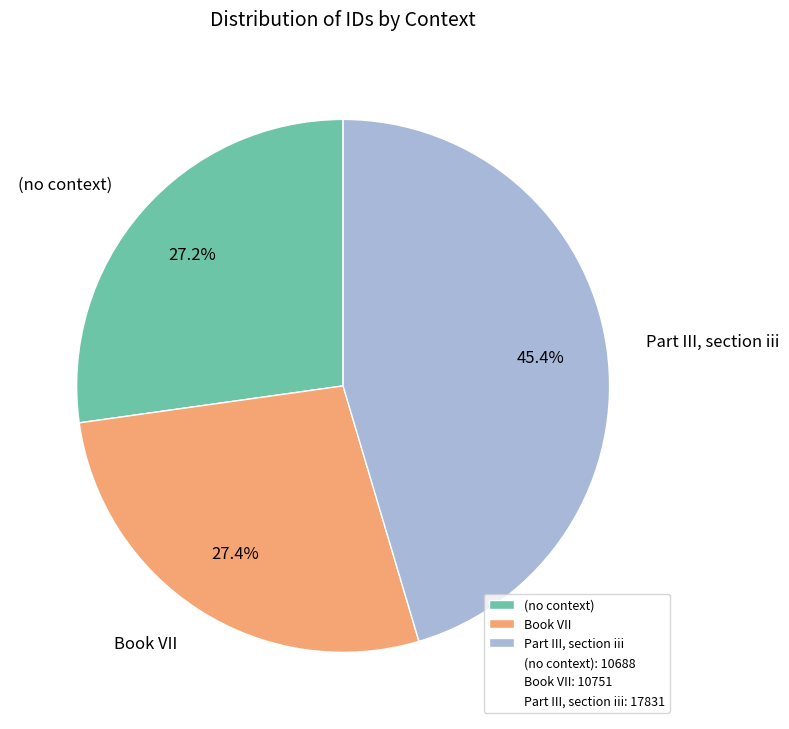

What percentage is the (no context) slice, to the nearest percent?

27%